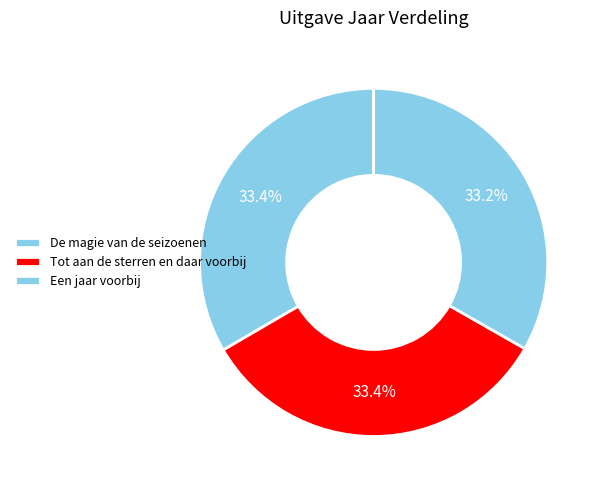

Between Een jaar voorbij and Tot aan de sterren en daar voorbij, which is larger?

Tot aan de sterren en daar voorbij